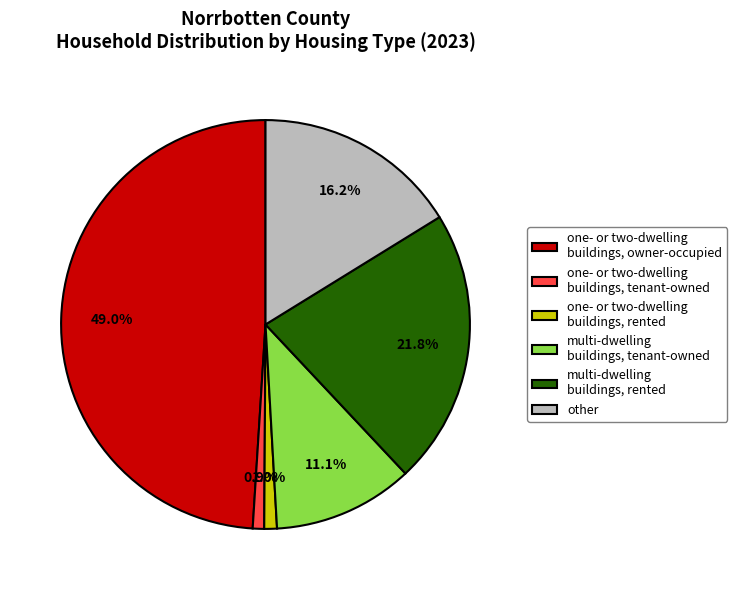

Is it true that one- or two-dwelling buildings, owner-occupied is 49% of the pie?

True